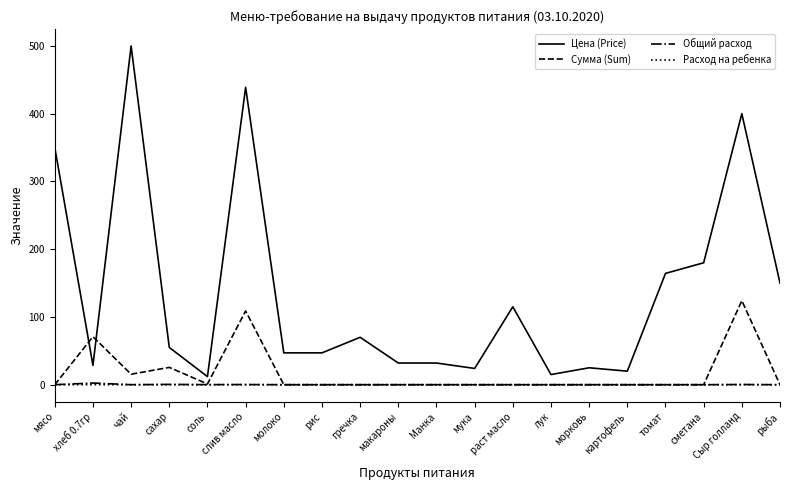

Where is the first local maximum for Сумма (Sum)?

хлеб 0.7гр